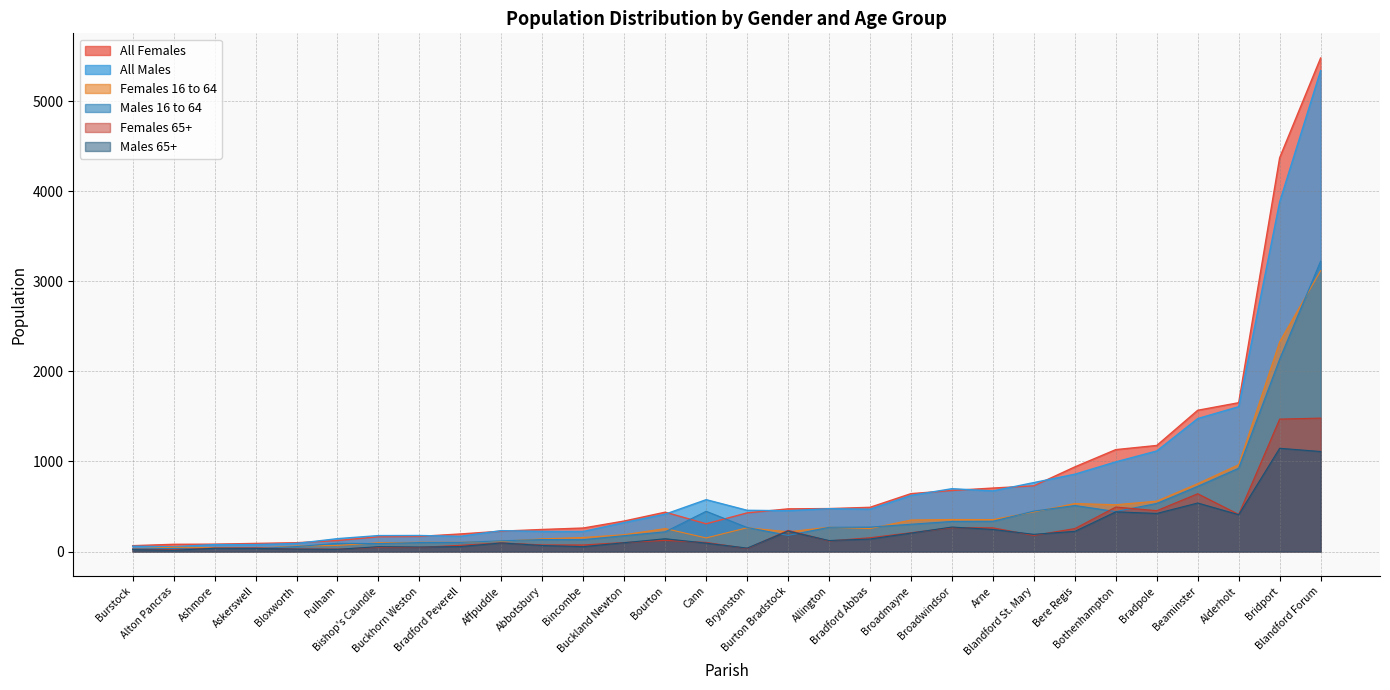

What position from the right is Allington?

13